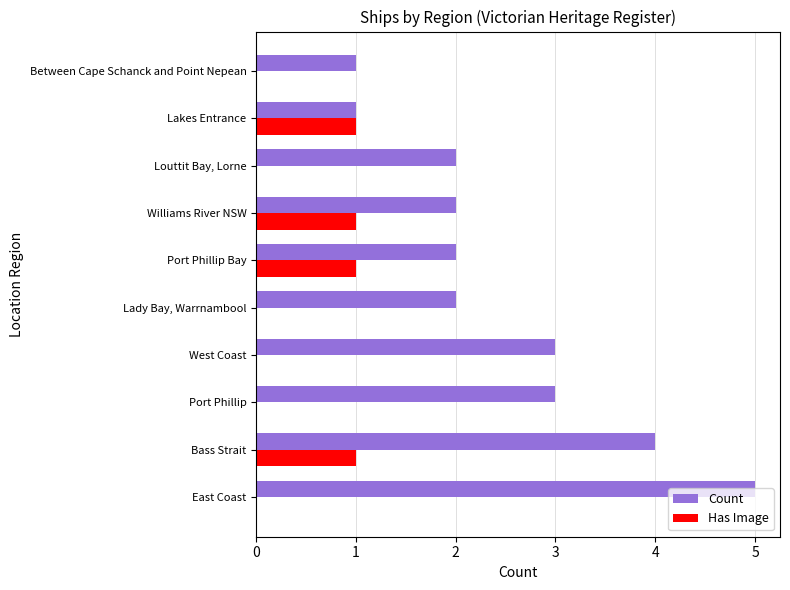

Read the Count value at West Coast.

3